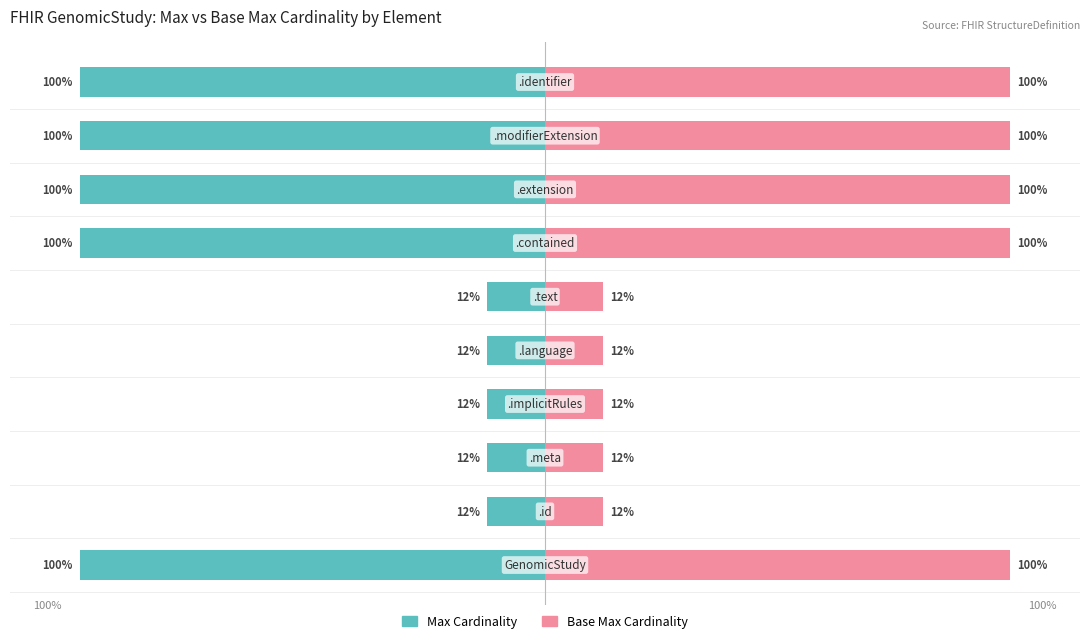

The value of Max Cardinality at 0 is -100.0. True or false?

True